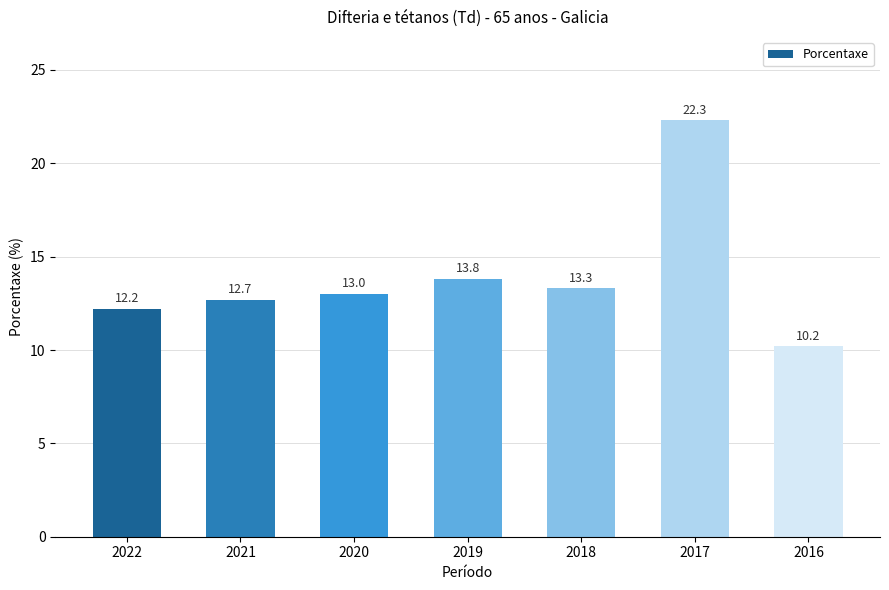

At which category does the chart reach its peak across all series?

2017